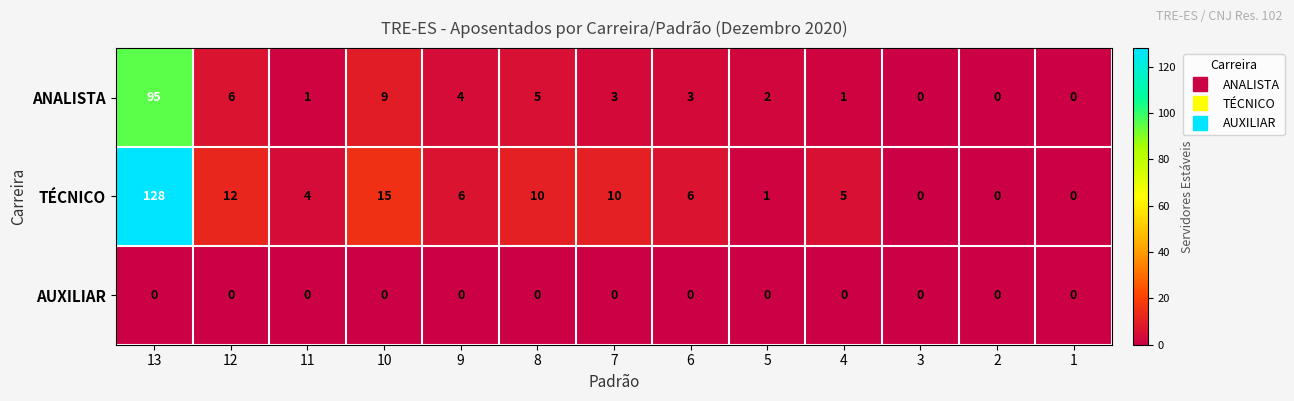

What is the maximum value shown in the chart?

128